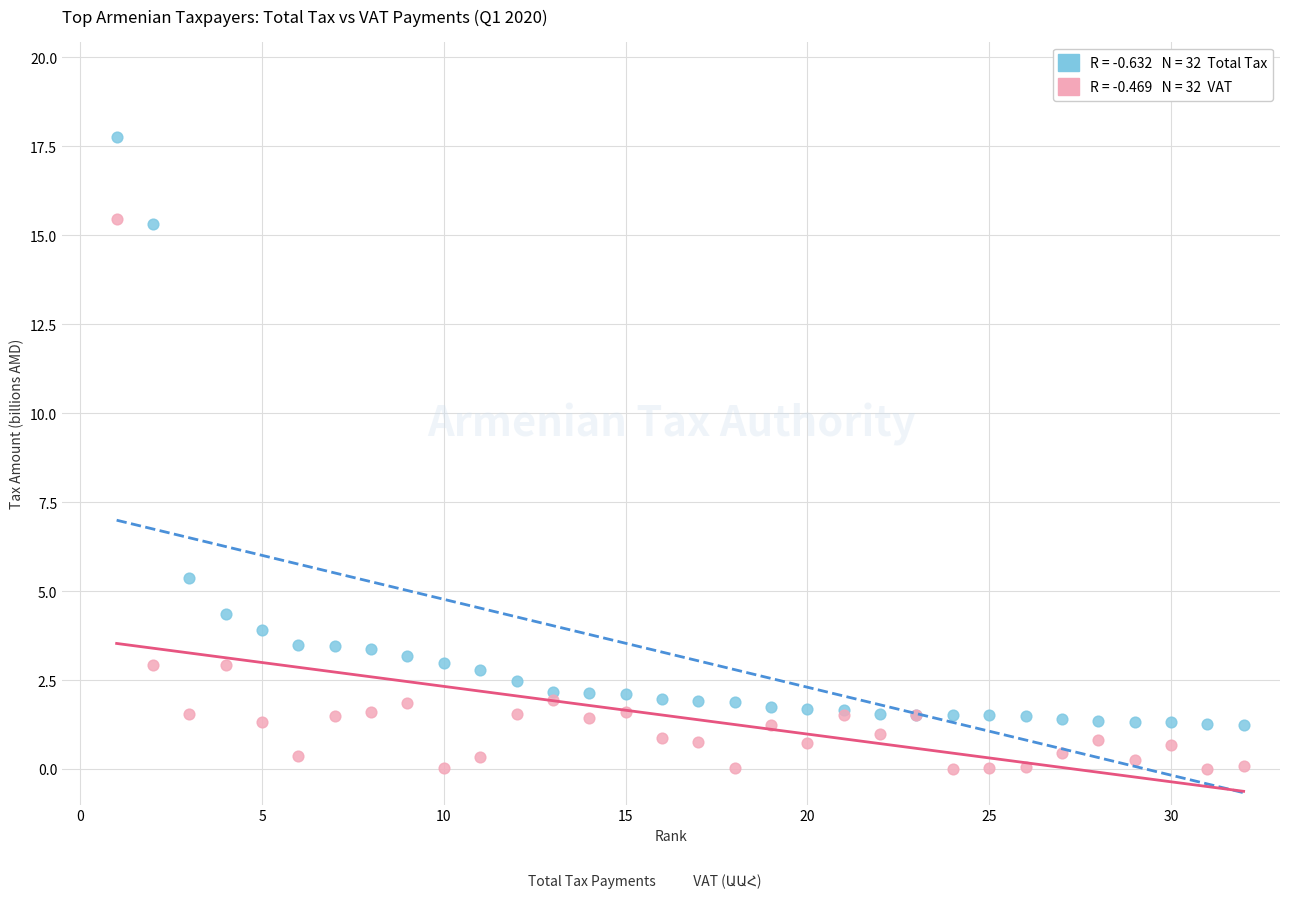

Across all series, what Y value is closest to 8?

5.4